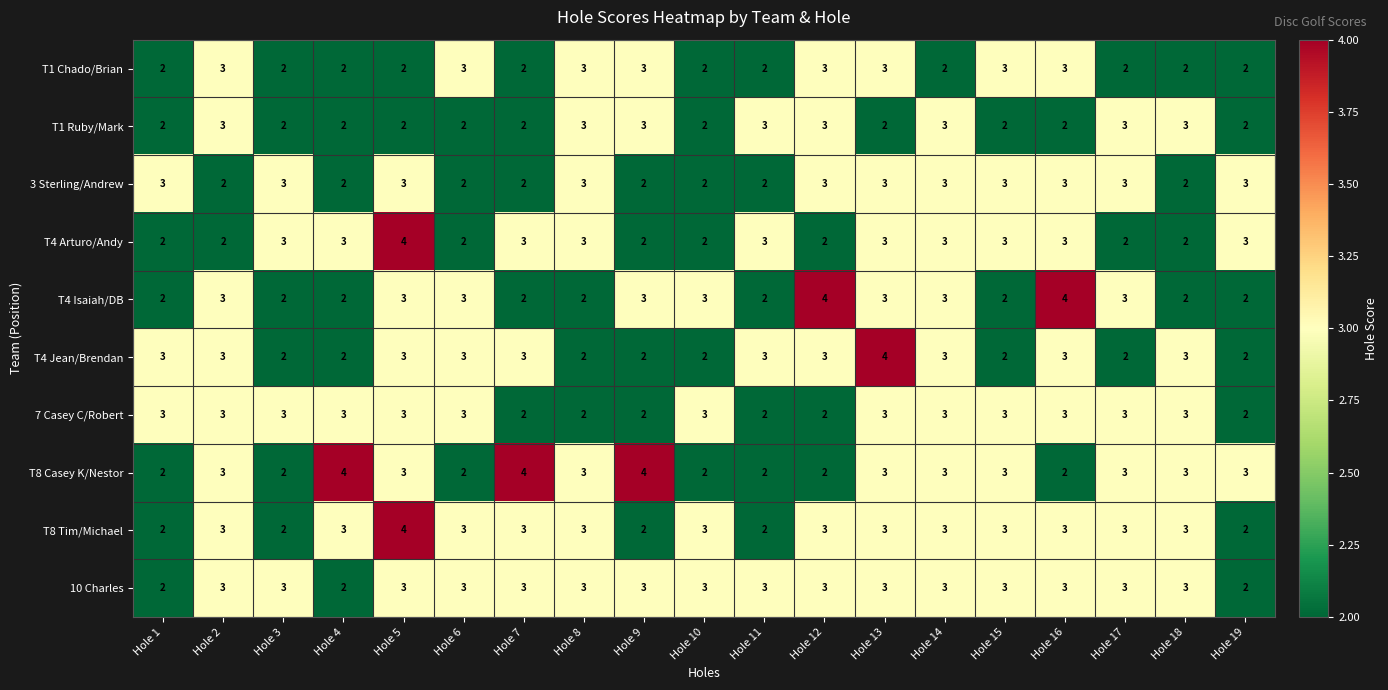

What is the approximate value of 10 Charles at Hole 12?

3